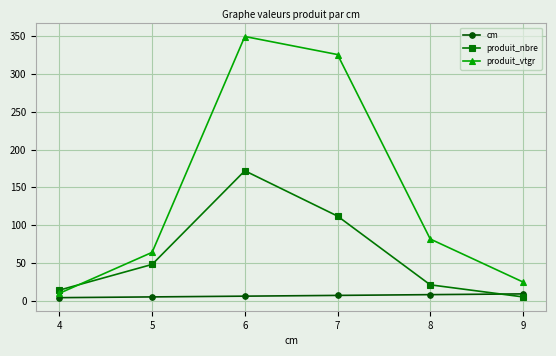

What is the minimum value shown in the chart?

4.0